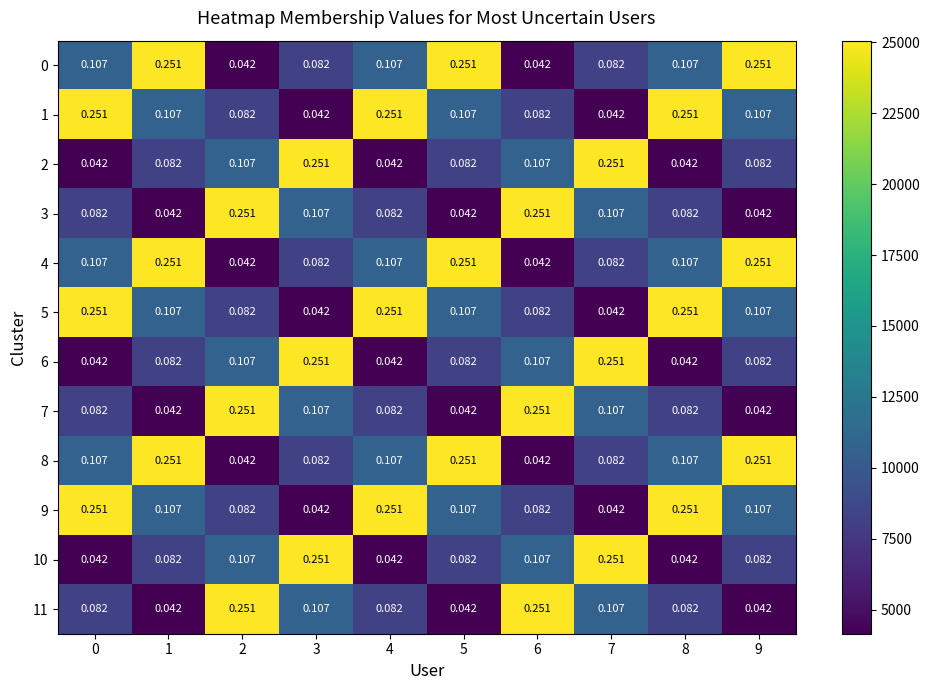

Is the value of 0 at 3 greater than the value of 6 at 3?

No